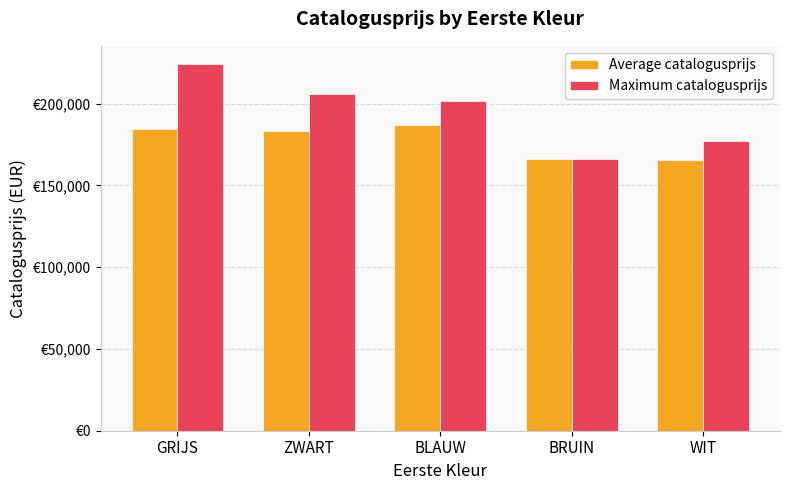

Reading left to right, list all the values displayed in this chart.

Average catalogusprijs: 184437	183186	187005	166401	165239
Maximum catalogusprijs: 224069	205644	201254	166401	177037